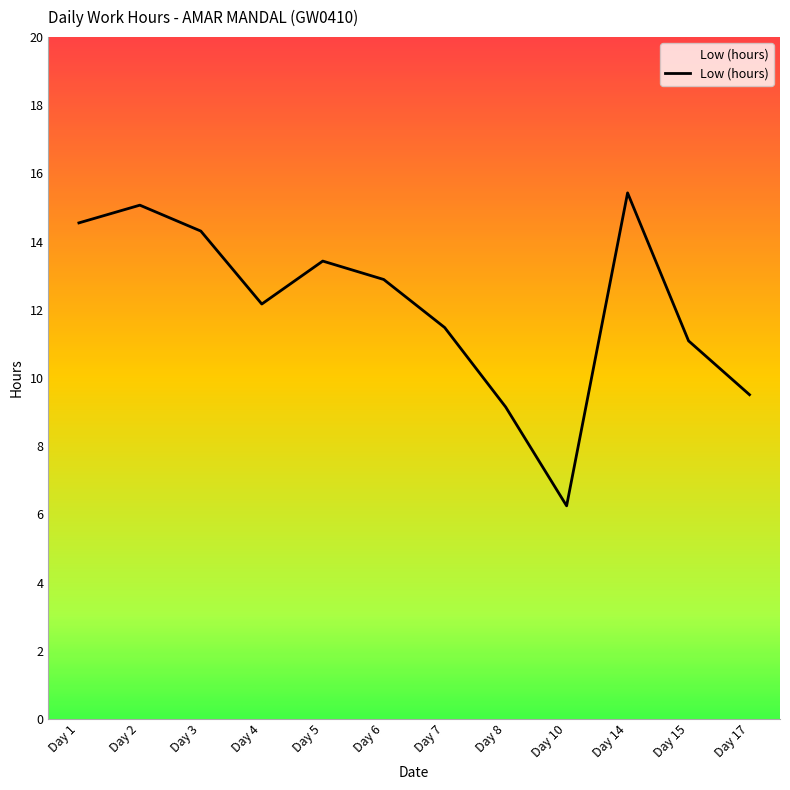

Approximately how many times larger is the value at Day 4 compared to Day 5?

0.9